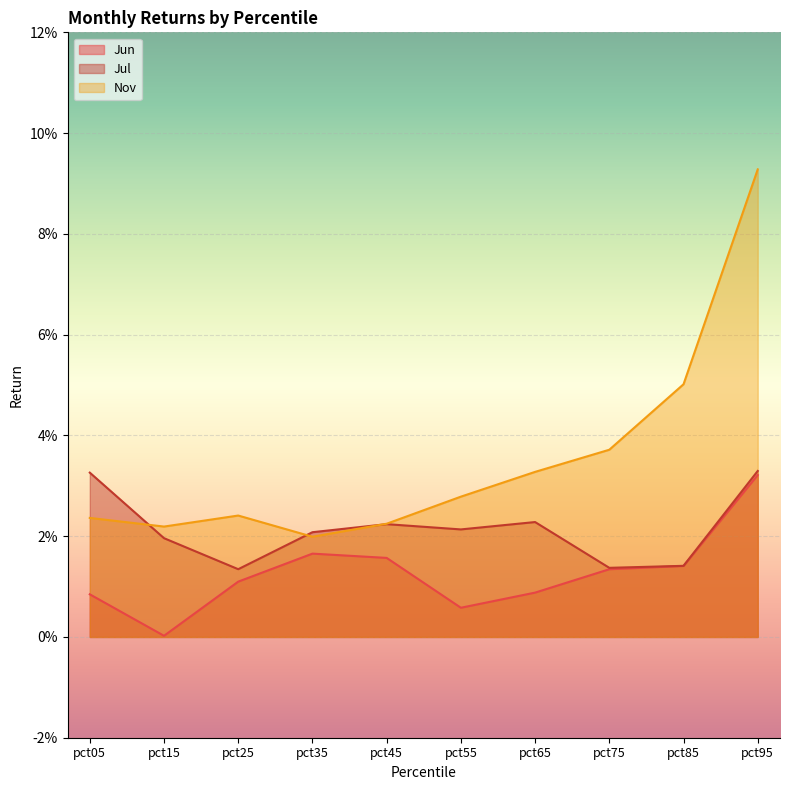

At which label does Nov reach its peak?

pct95